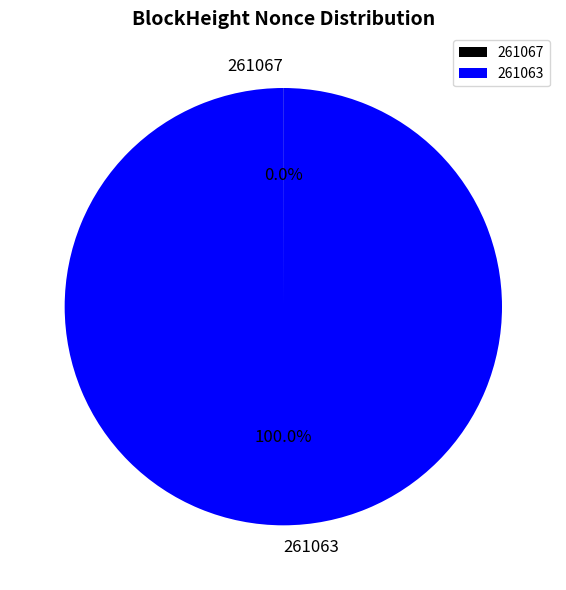

Does 261063 represent more than half of the total?

Yes